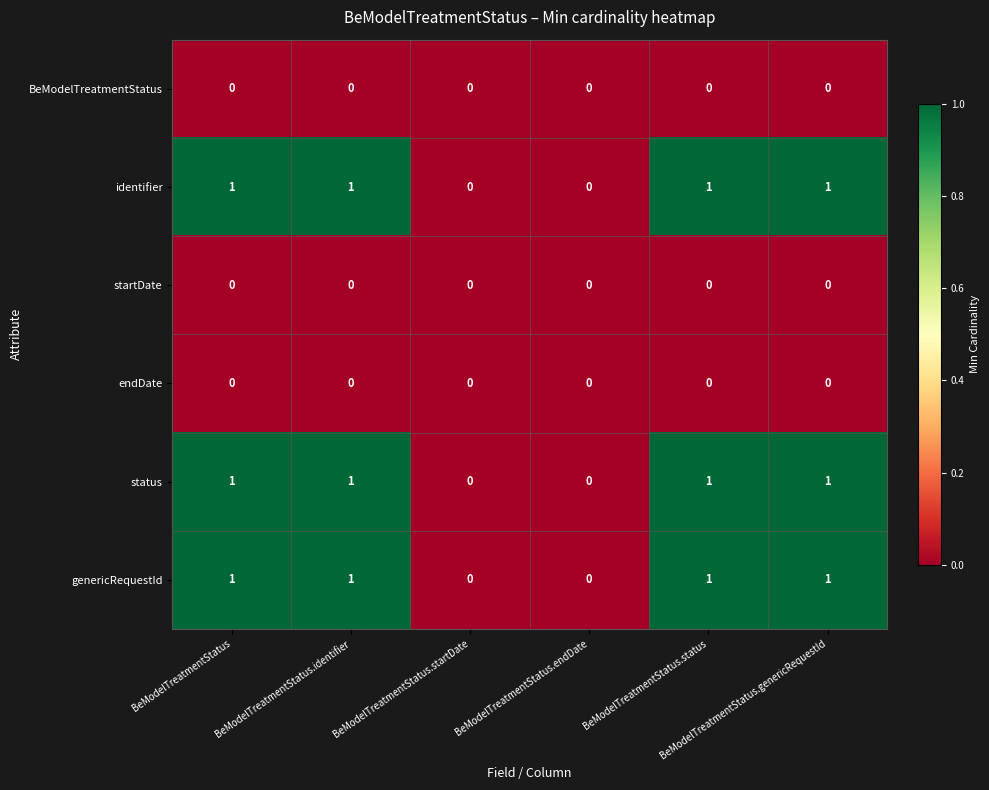

What is the sum of all status values?

4